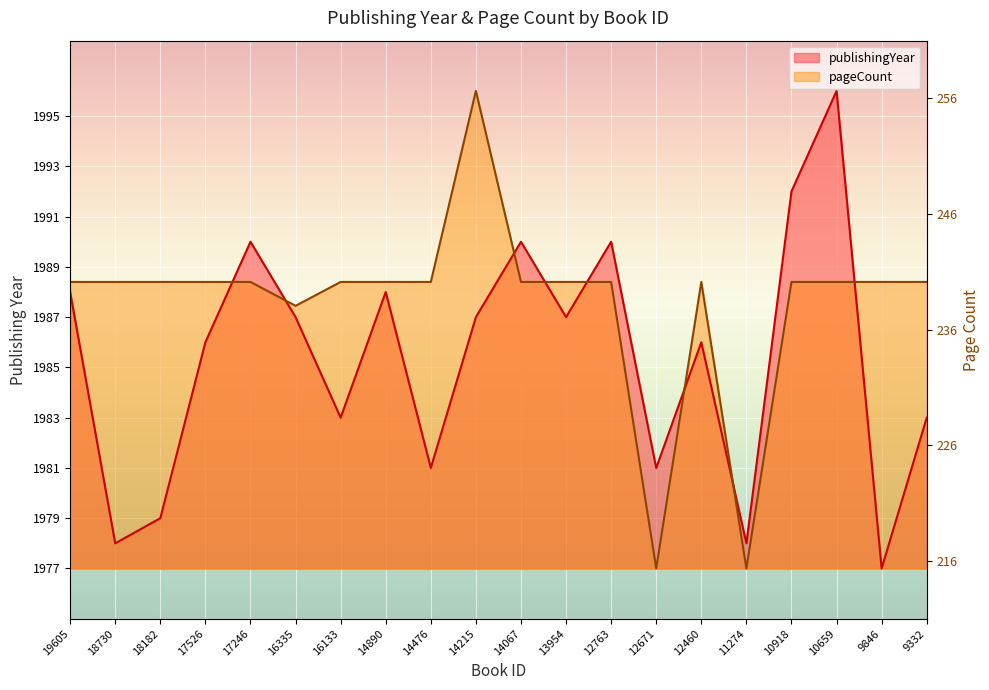

The pageCount series shows 1988.4 at 9846. True or false?

True